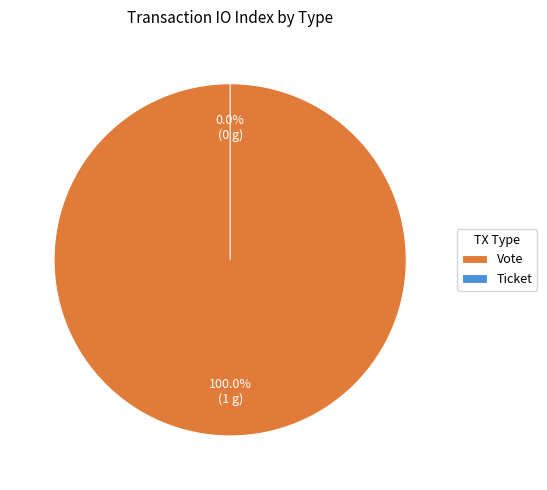

To the nearest percent, what is the average slice percentage?

50%